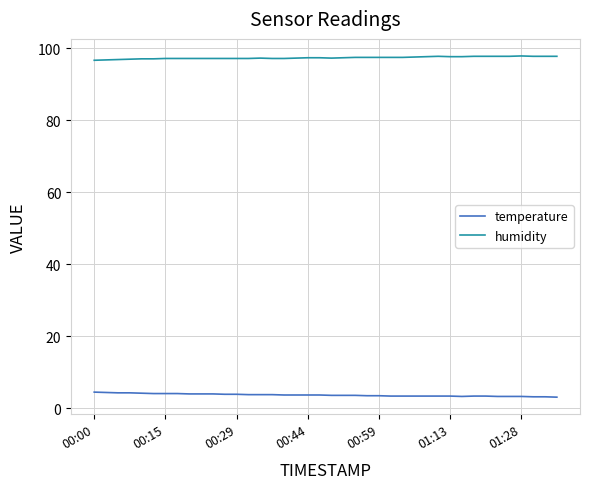

Which series has the largest total across all categories?

humidity